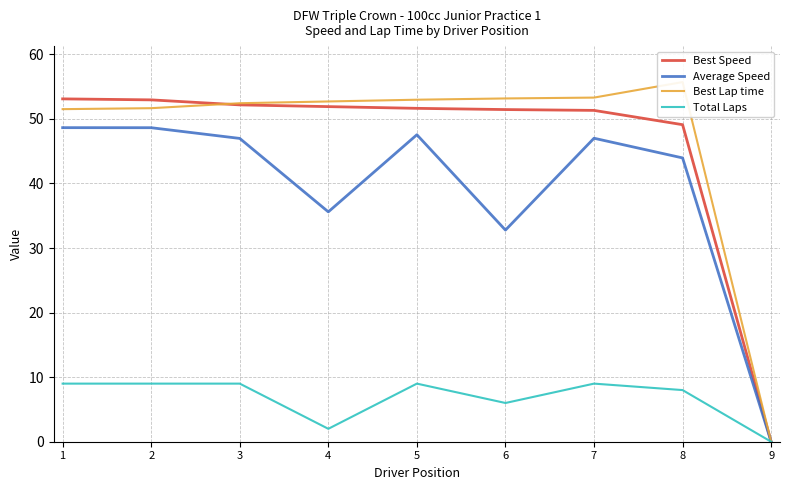

True or false: Best Lap time has a value of 15.0 at 2.

False